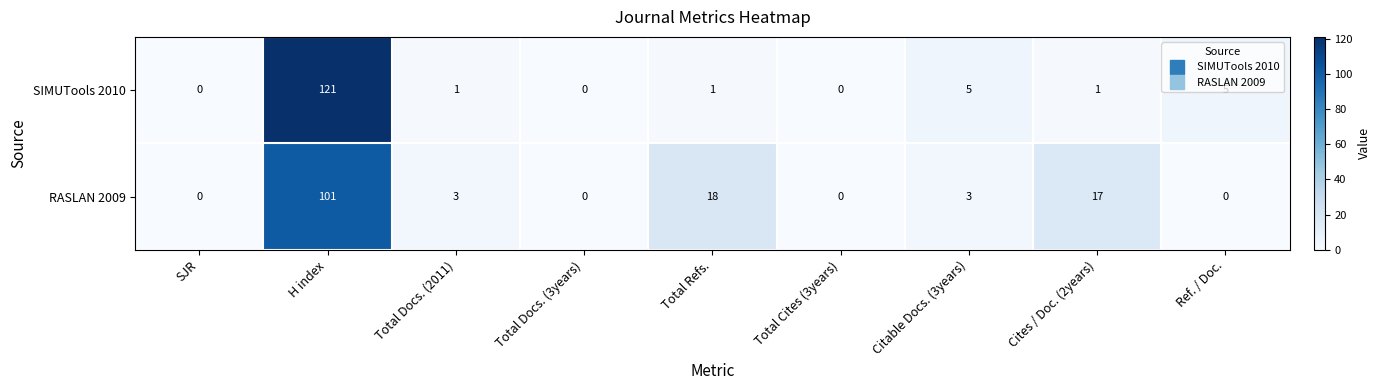

Which series has the largest total across all categories?

RASLAN 2009